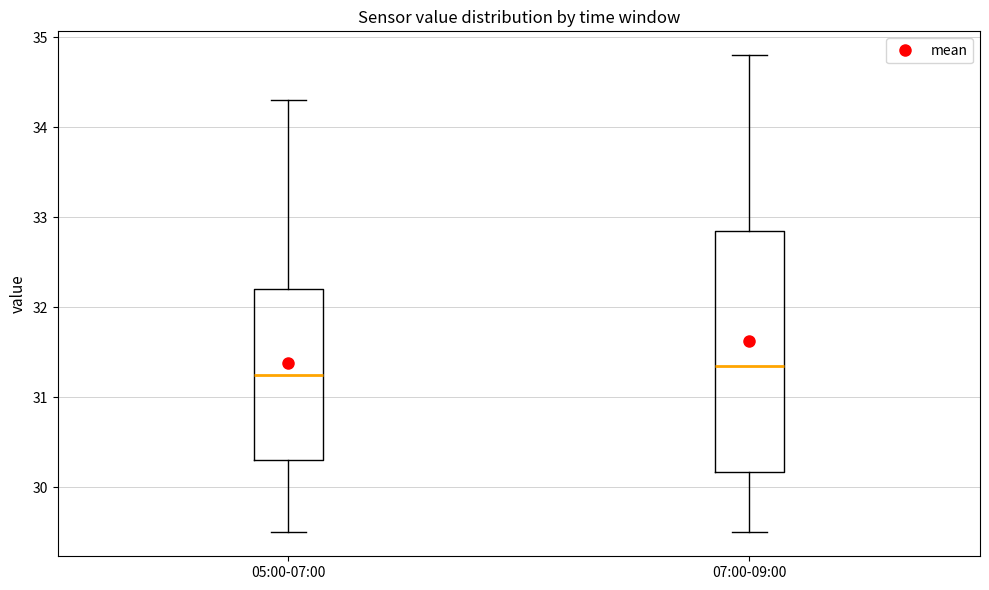

Reading left to right, read every box against the y-axis: the position of its median line, the range the box covers, and the ends of its whiskers. The values are not printed on the chart, so give them approximately, as read against the axis.

05:00-07:00: median 31.3, box 30.3 to 32.2, whiskers 29.5 to 34.3
07:00-09:00: median 31.4, box 30.2 to 32.9, whiskers 29.5 to 34.8